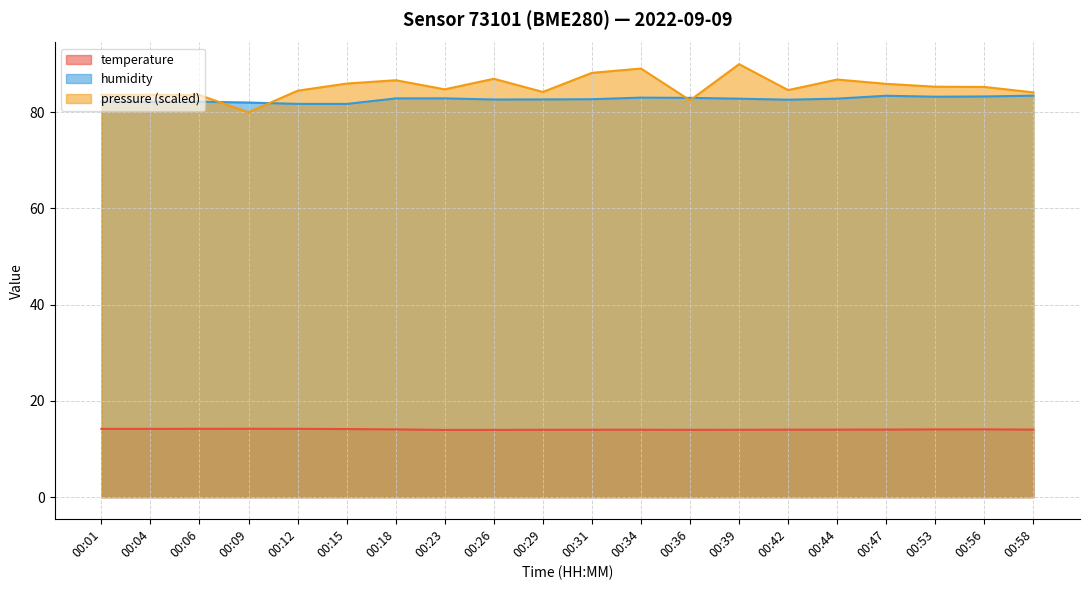

Rank the series by their maximum value, from lowest to highest.

temperature, humidity, pressure (scaled)